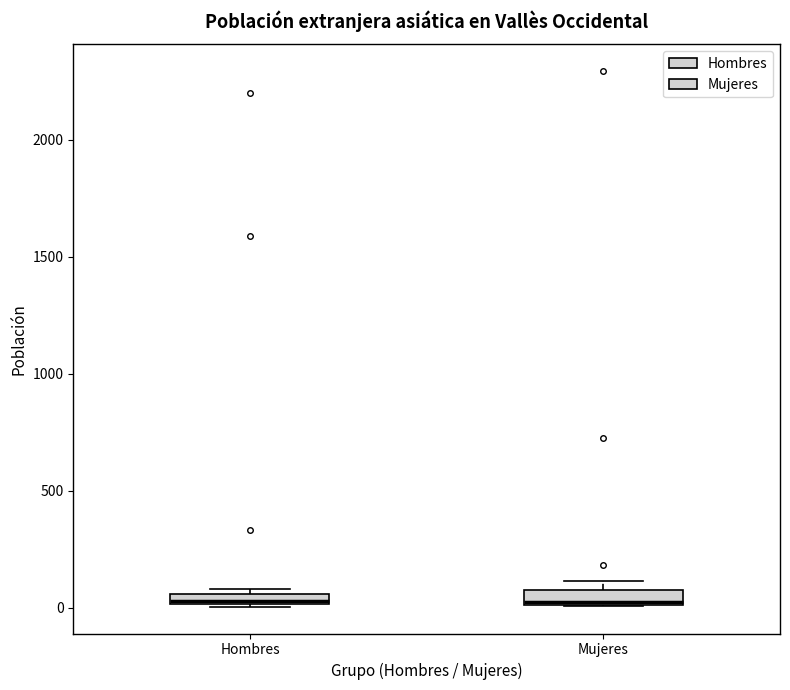

Where is the upper edge of the box for Mujeres on the y-axis? The values are not printed on the chart, so give them approximately, as read against the axis.

100